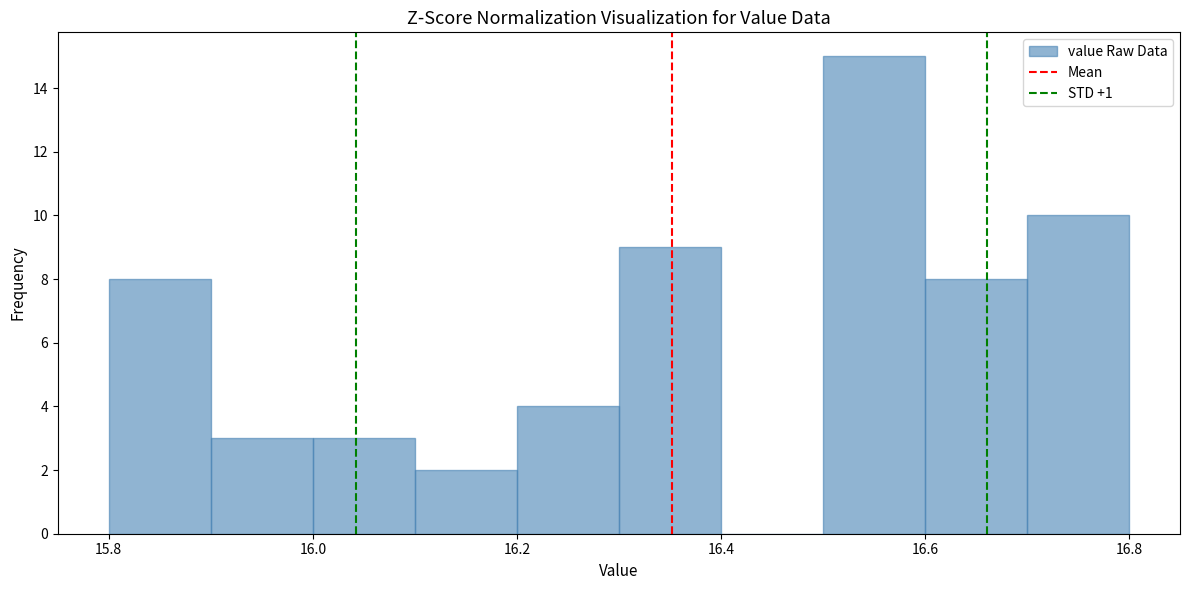

Reading left to right, transcribe this chart: for each bar, give the range it covers on the x-axis and its height. The values are not printed on the chart, so give them approximately, as read against the axis.

15.8 to 15.9: 8
15.9 to 16.0: 3
16.0 to 16.1: 3
16.1 to 16.2: 2
16.2 to 16.3: 4
16.3 to 16.4: 9
16.4 to 16.5: 0
16.5 to 16.6: 15
16.6 to 16.7: 8
16.7 to 16.8: 10